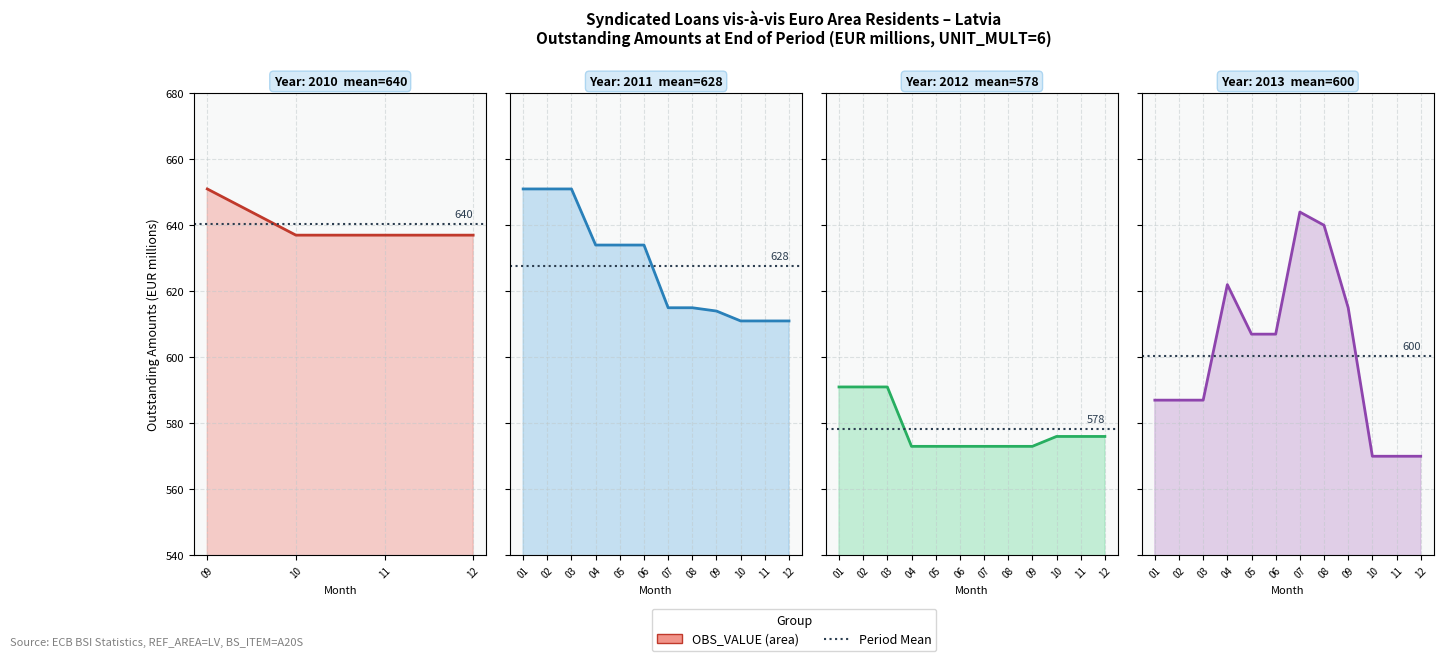

What is the change in value from 2010-09 to 2012-05?

-78